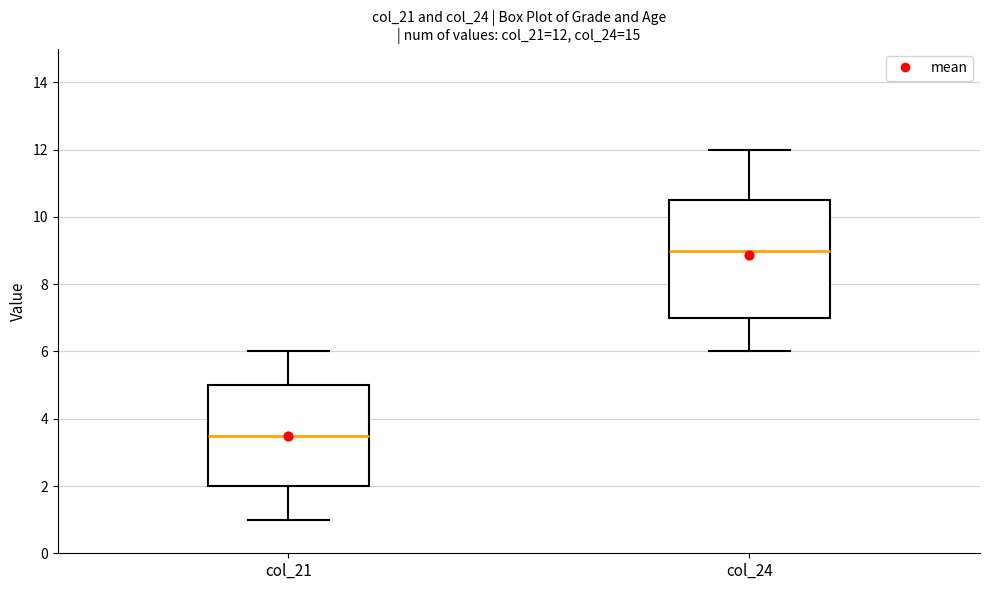

Comparing the boxes themselves (not the whiskers), which one is the tallest?

col_24